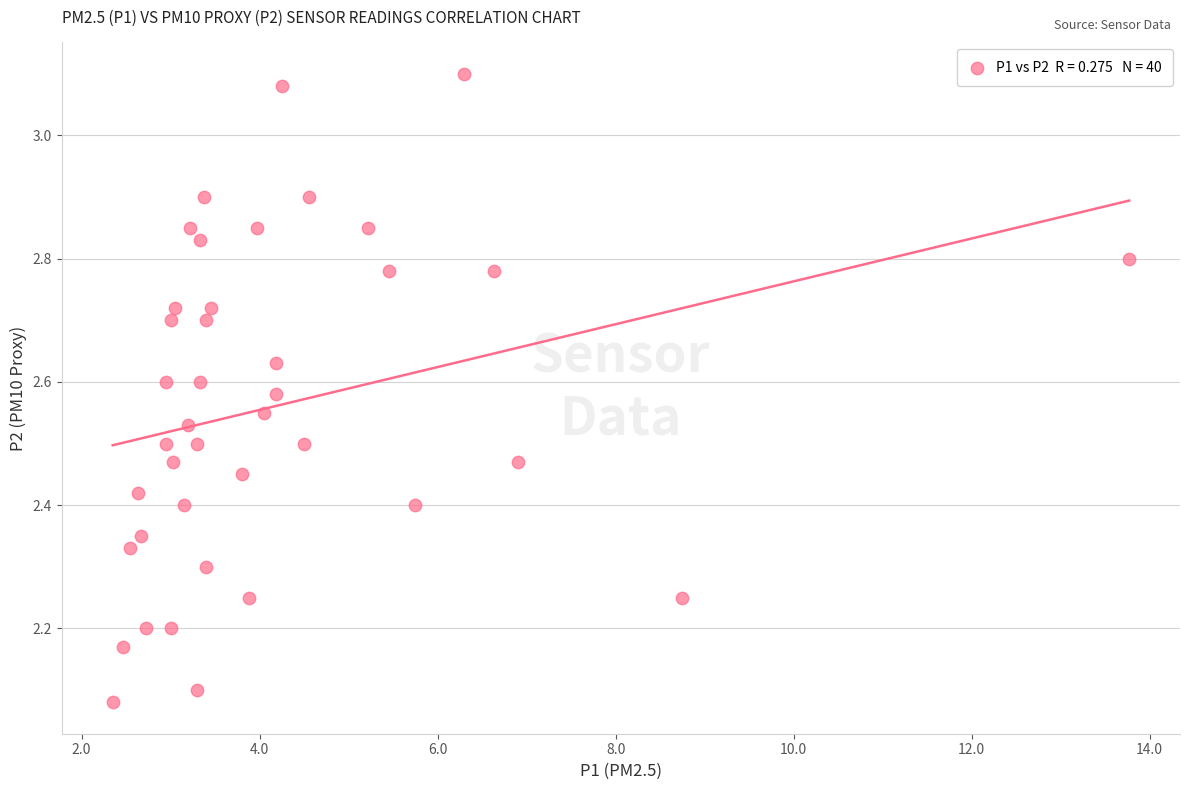

What is the range of Y values (max minus min)?

1.0